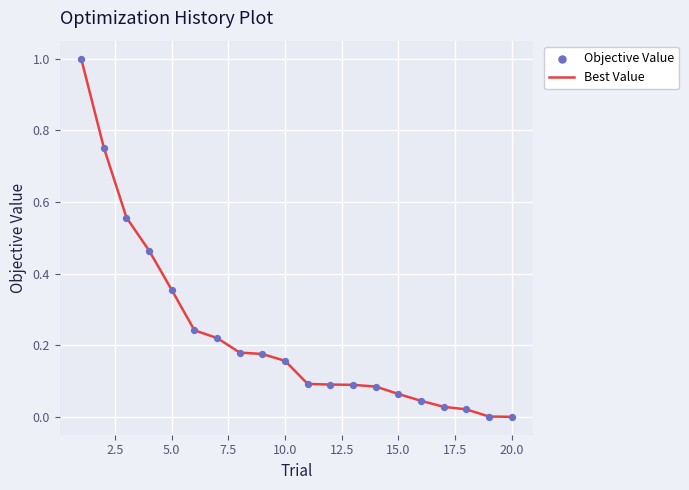

What is the maximum value shown in the chart?

1.0